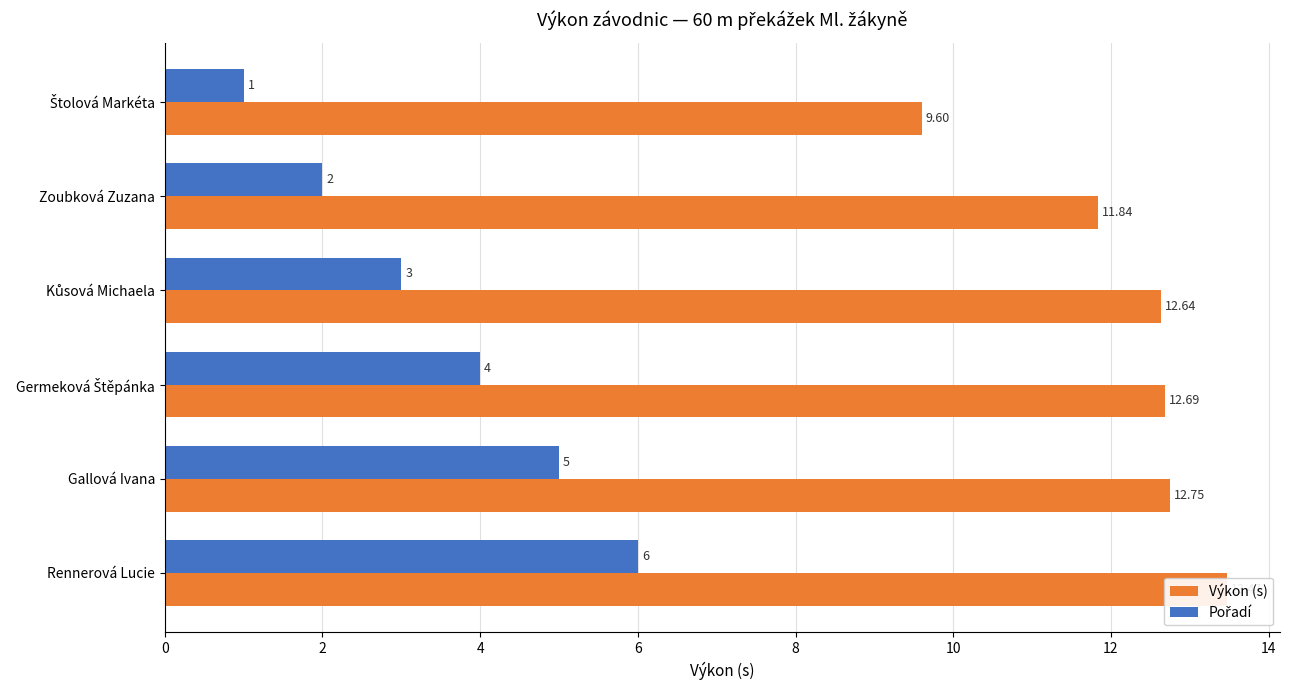

True or false: Výkon (s) has a value of 7.1 at Zoubková Zuzana.

False